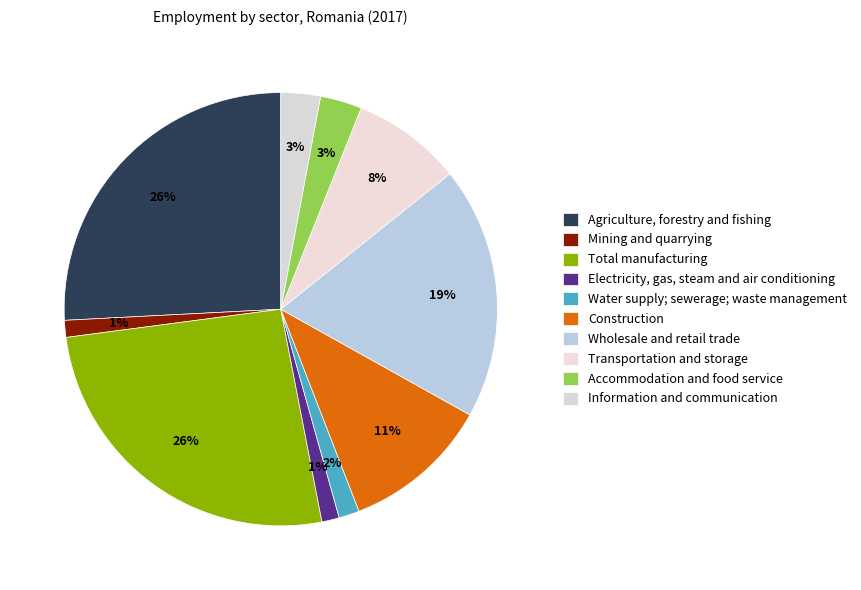

The Transportation and storage slice represents 1% of the pie. True or false?

False